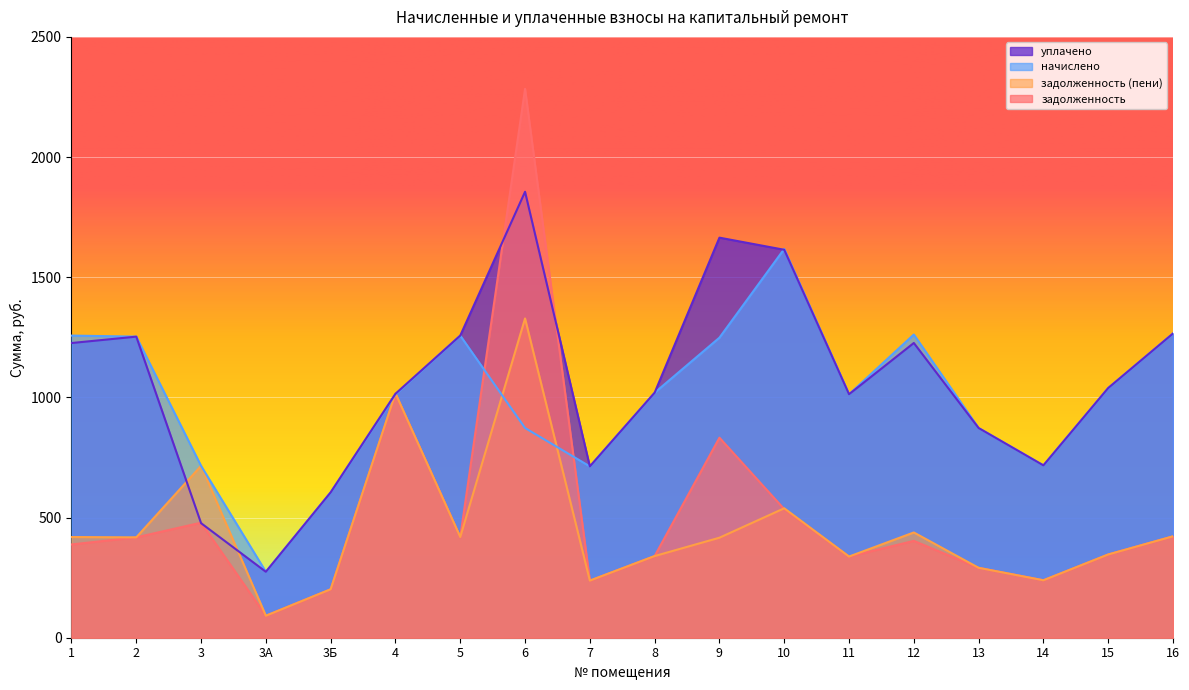

True or false: начислено and задолженность (пени) intersect in this chart.

True